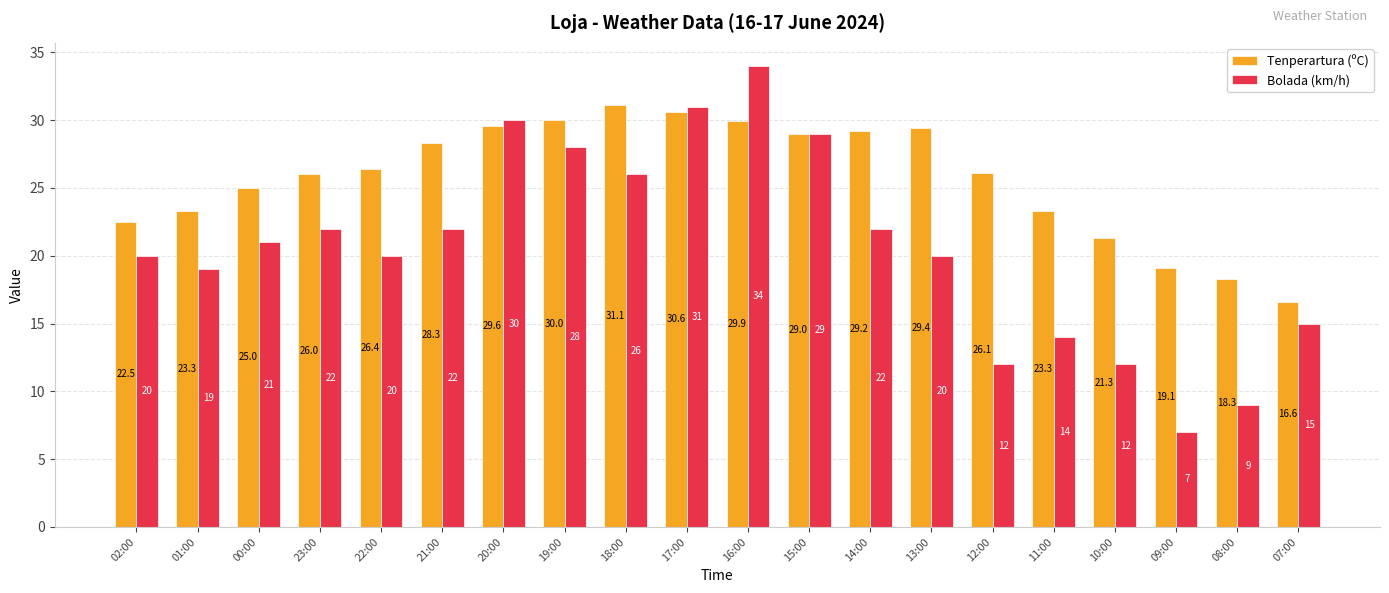

How many values in the Bolada (km/h) series are below 21?

10